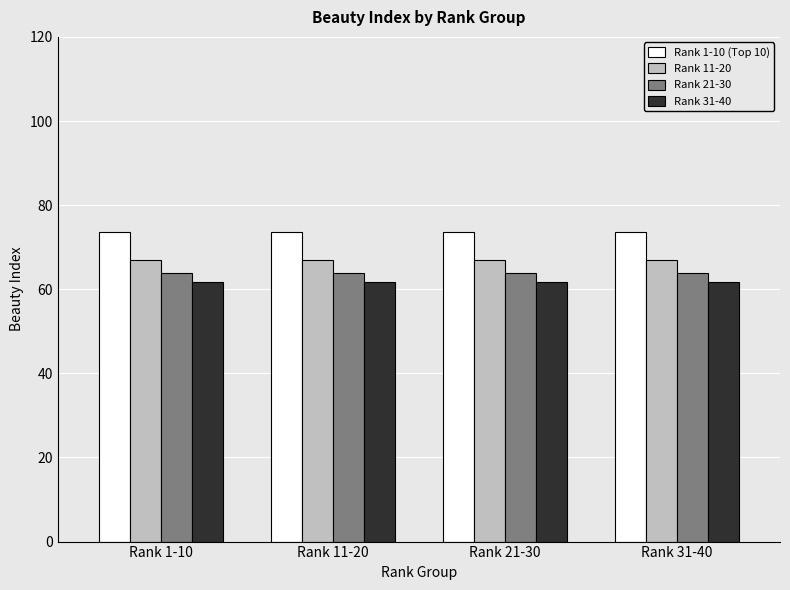

What is the value of the Rank 31-40 bar at the 2nd from the left?

61.8